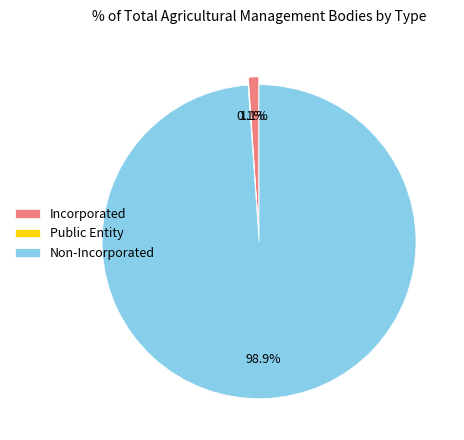

What is the total percentage of Incorporated and Non-Incorporated?

99.9%